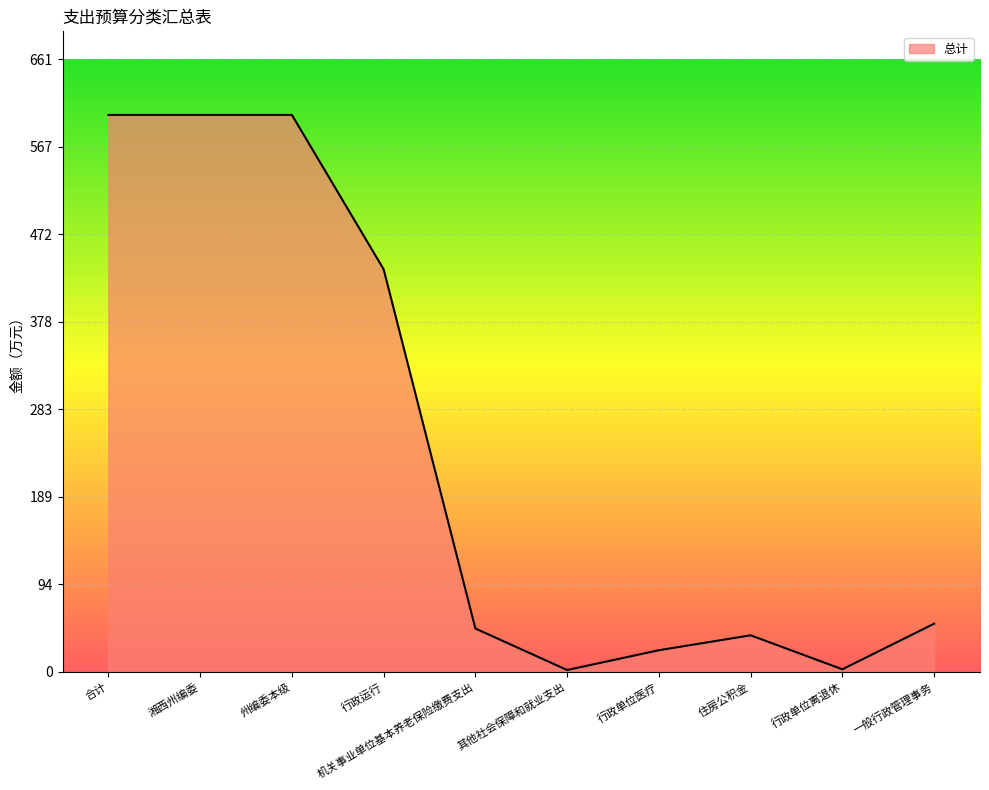

What is the difference between the maximum and second lowest values?

598.0